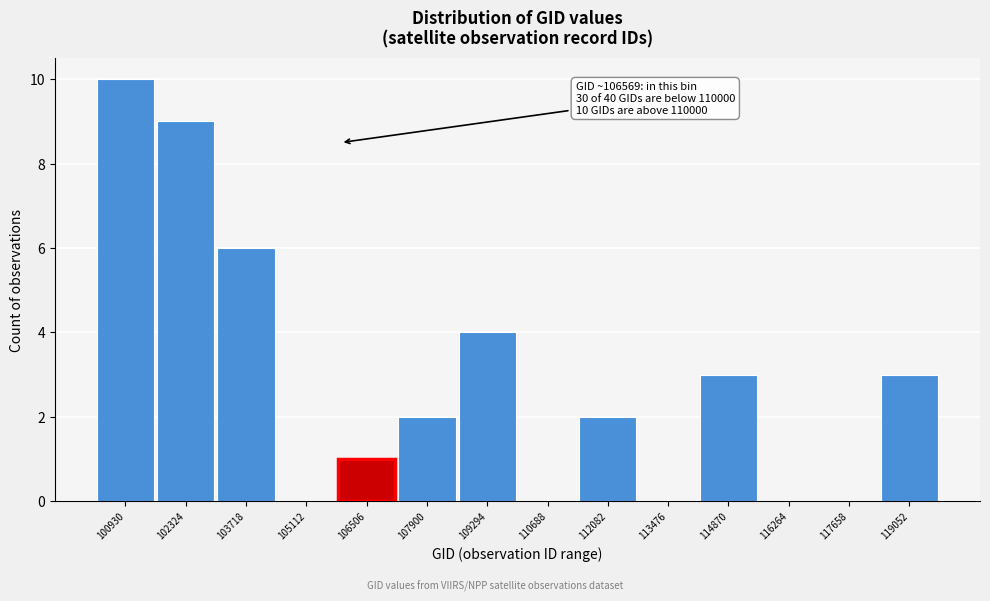

Reading left to right, list all the values displayed in this chart.

100930=10	102324=9	103718=6	105112=0	106506=1	107900=2	109294=4	110688=0	112082=2	113476=0	114870=3	116264=0	117658=0	119052=3